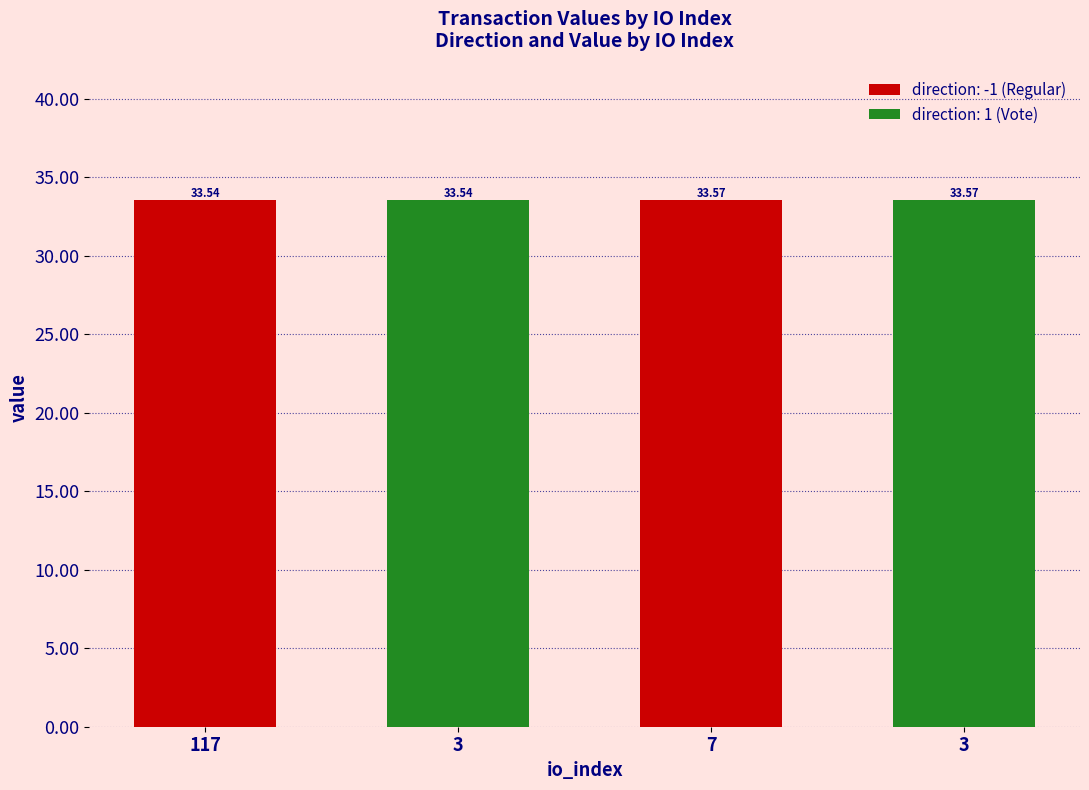

True or false: the data shows 33.6 at 7.

True